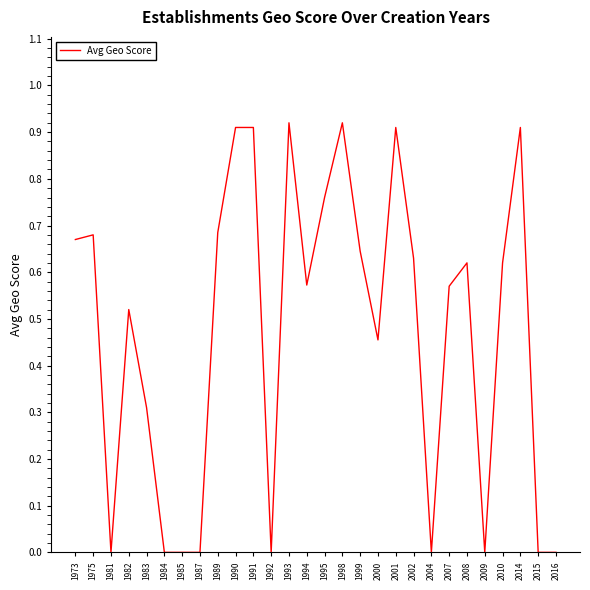

The chart shows a value of -0.6 at 1985. True or false?

False